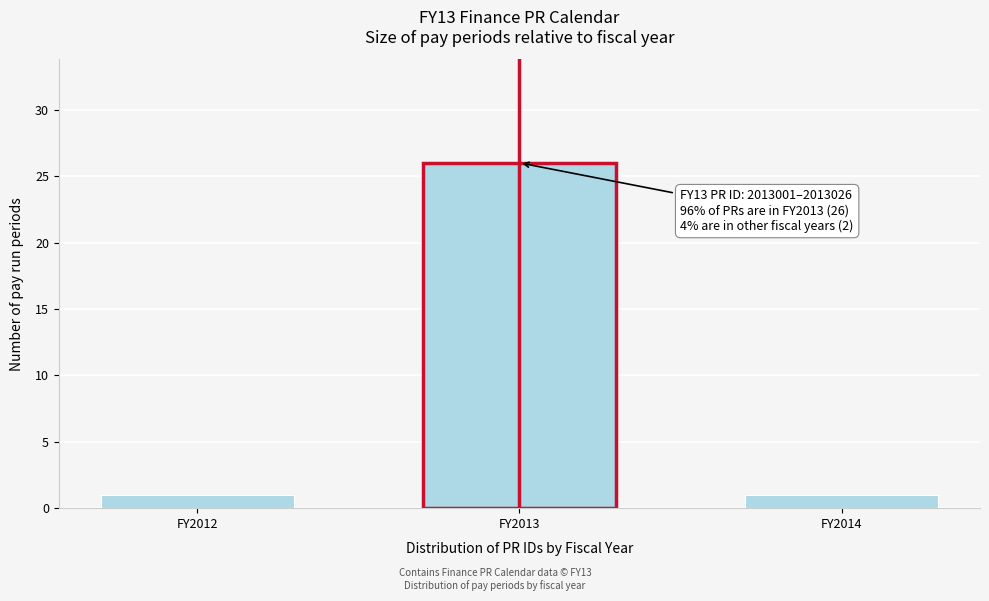

Reading right to left, what are all the values shown in this chart?

1	26	1